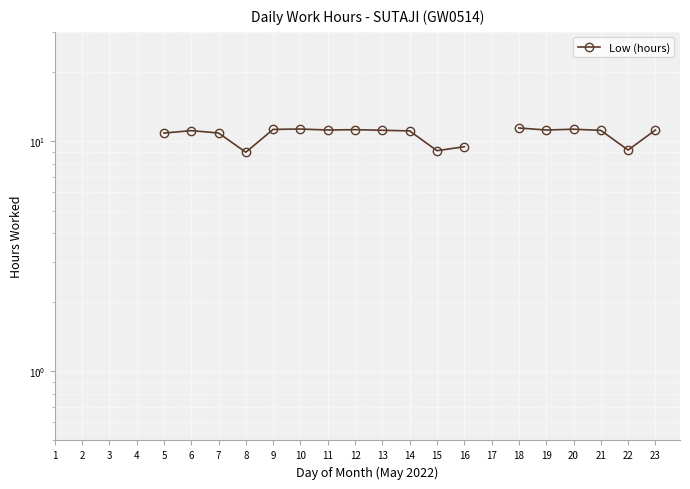

True or false: there are more than 0 points higher than both neighbors.

True